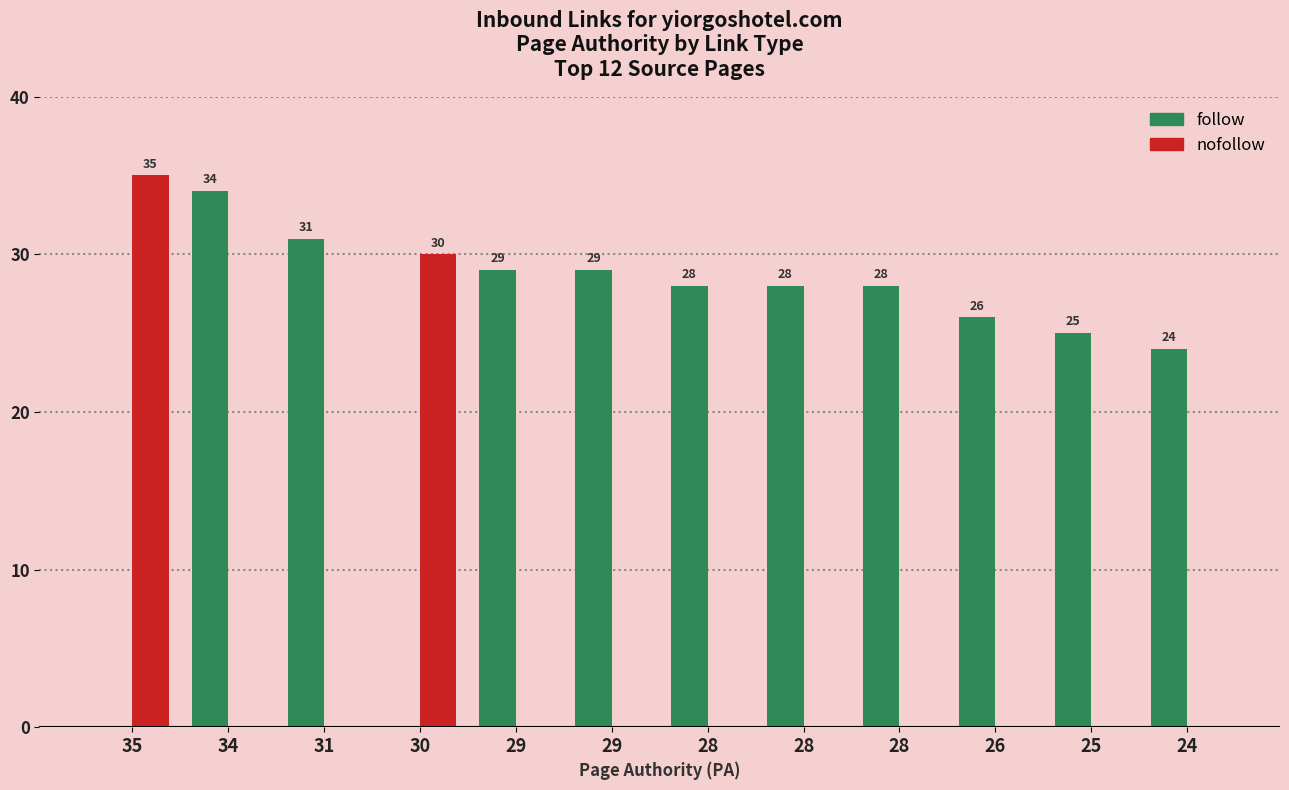

How many categories are shown in the chart?

12